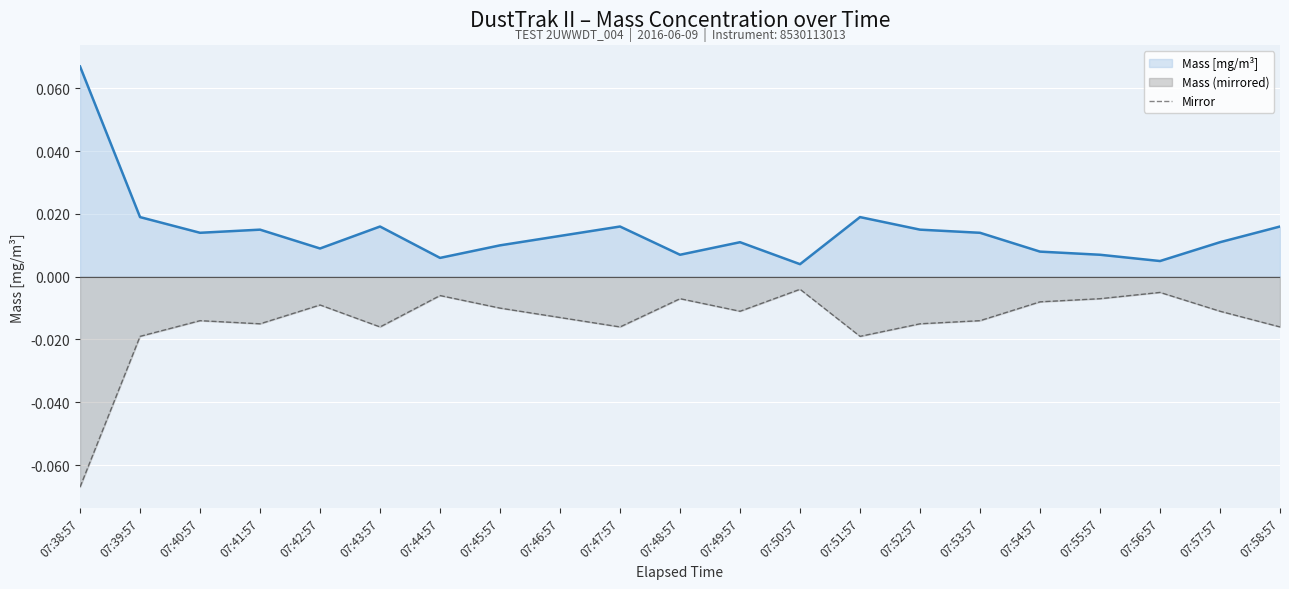

How many series are shown in this chart?

2